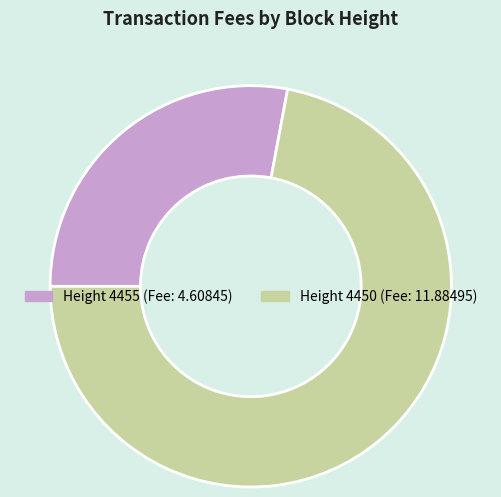

Is there a majority slice in this chart?

Yes